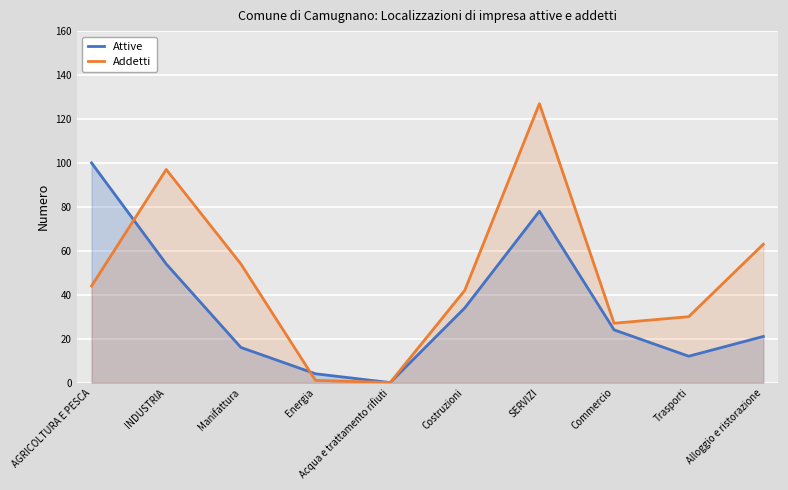

At which label does Addetti first exceed 44?

INDUSTRIA